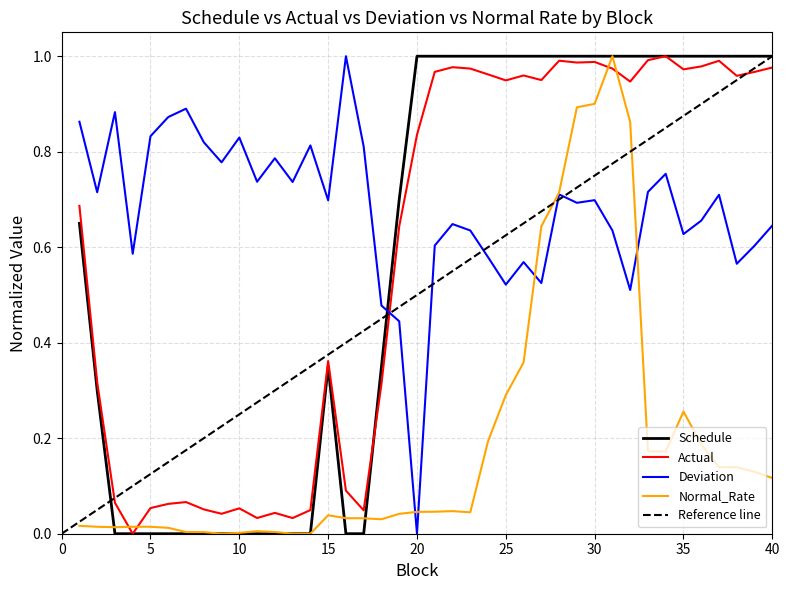

What is the average value of the Schedule series?

0.6